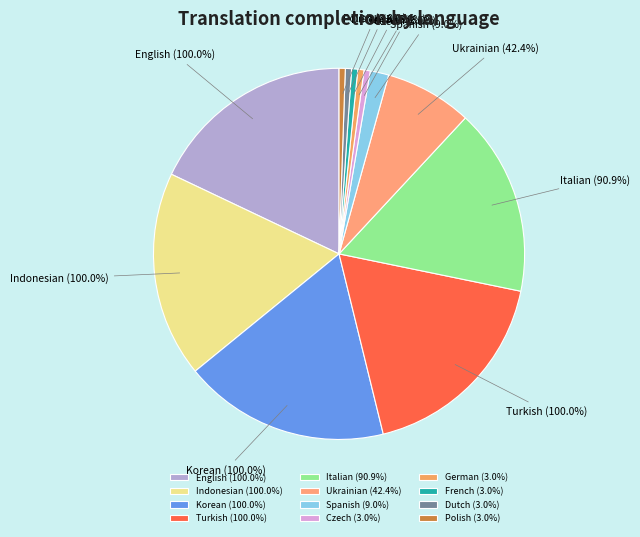

Between Czech and Polish, which is larger?

Czech